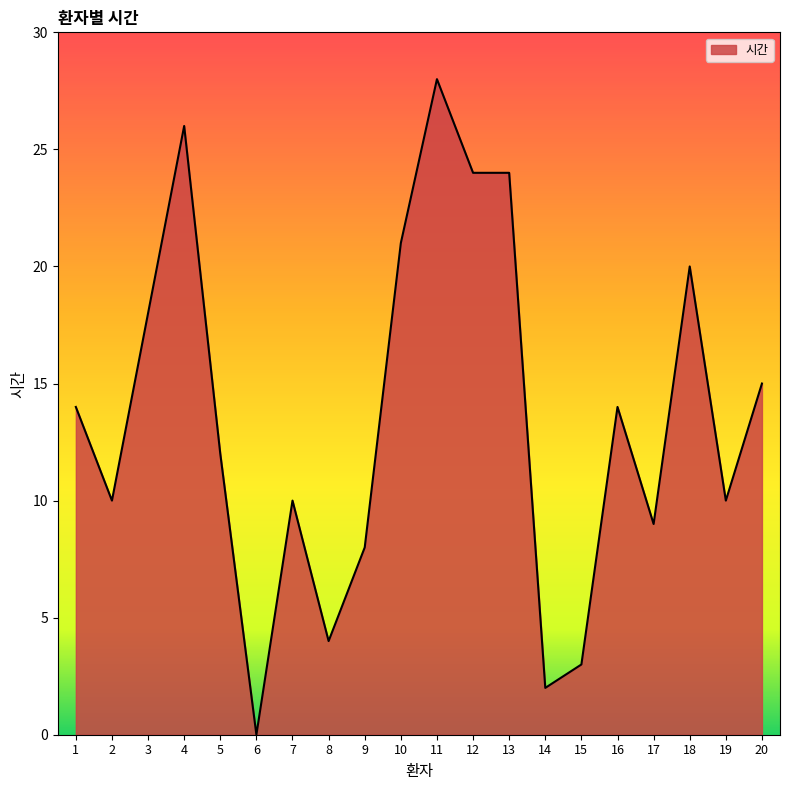

What is the change in value from 3 to 10?

+3